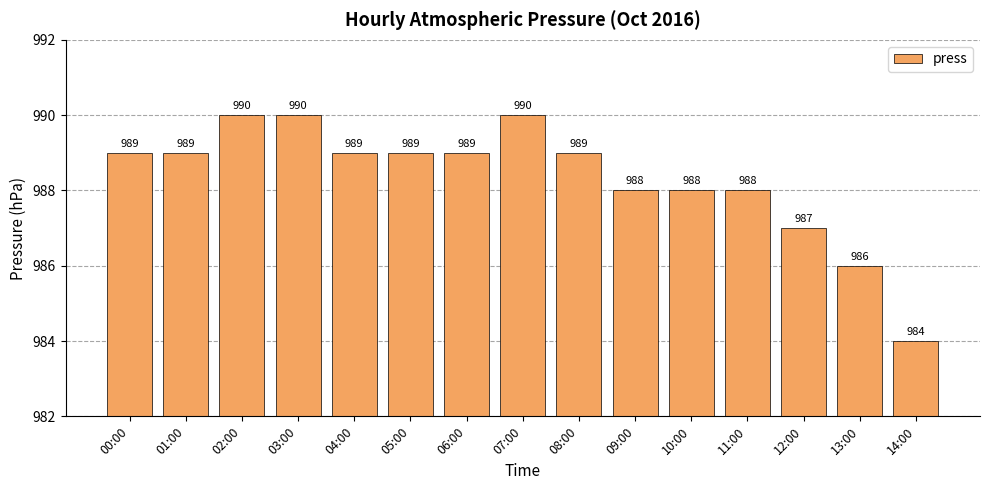

What is the difference between the maximum and second lowest values?

4